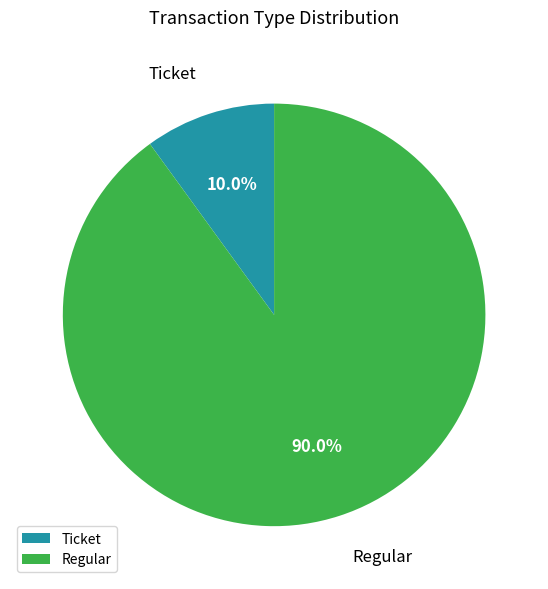

How many segments does this pie chart have?

2